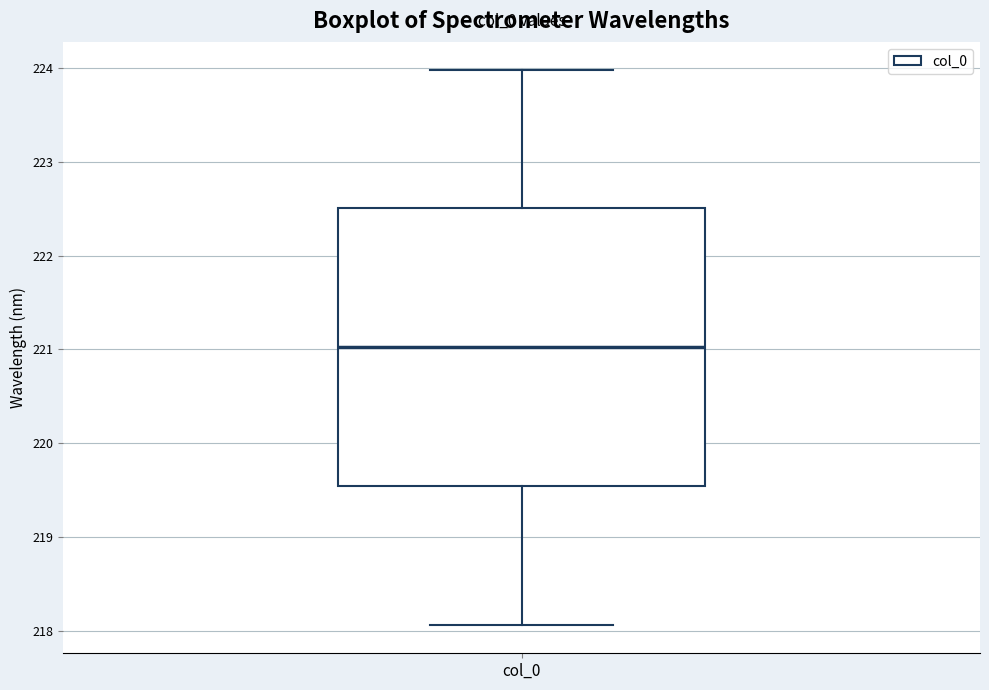

Read this box plot against the y-axis: the position of the median line, the range covered by the box, and the ends of both whiskers. The values are not printed on the chart, so give them approximately, as read against the axis.

median 221.0, box 219.5 to 222.5, whiskers 218.1 to 224.0